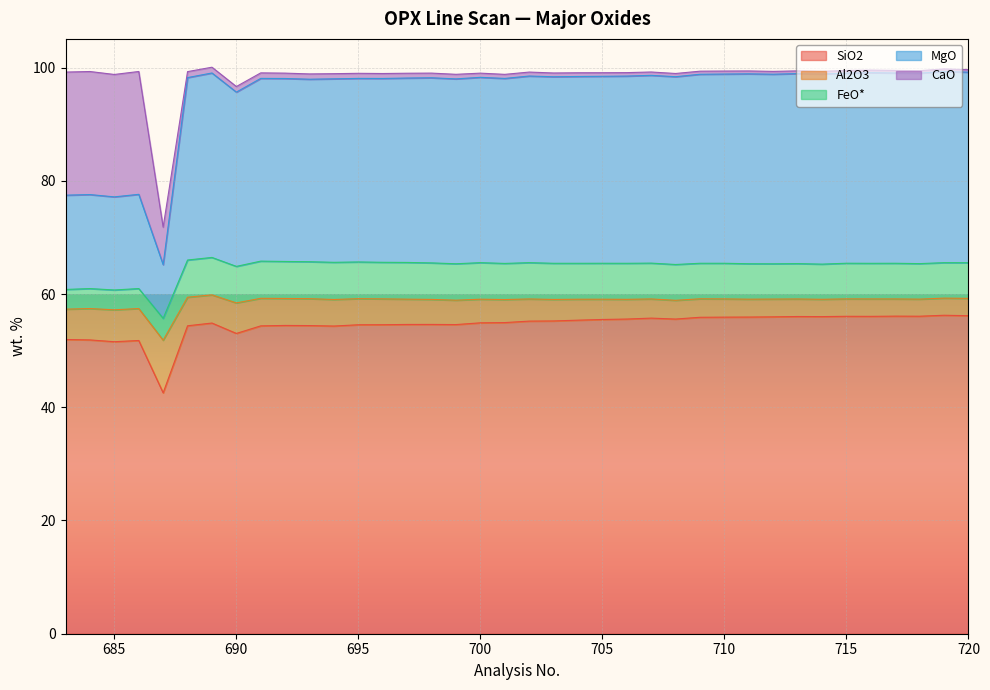

What is the highest value of the Al2O3 series?

9.3